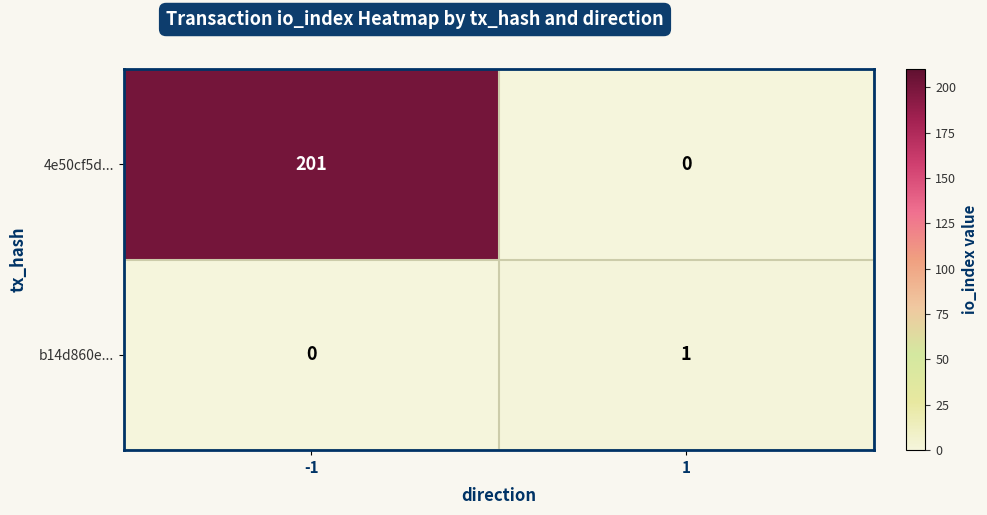

Reading left to right, list all the values displayed in this chart.

4e50cf5d...: 201	0
b14d860e...: 0	1